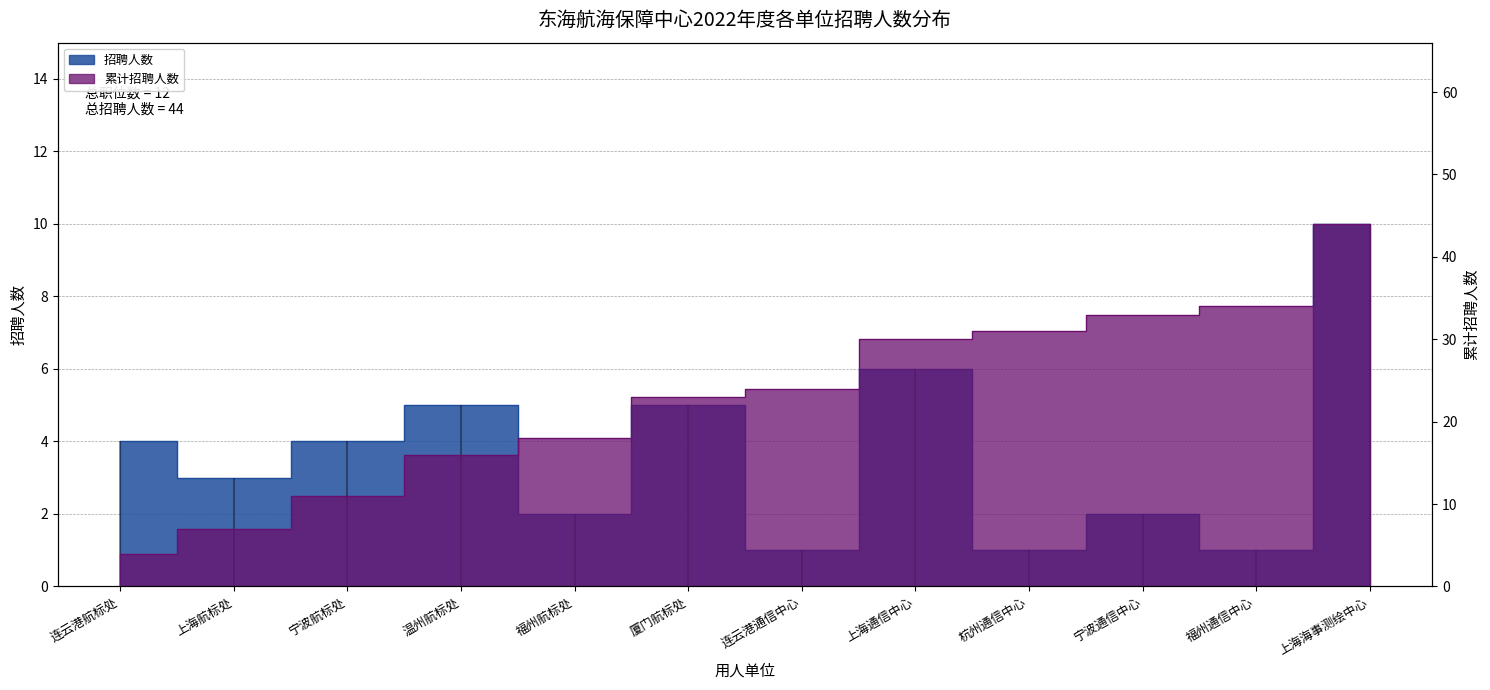

What is the spread (max minus min) of values at 福州航标处?

16